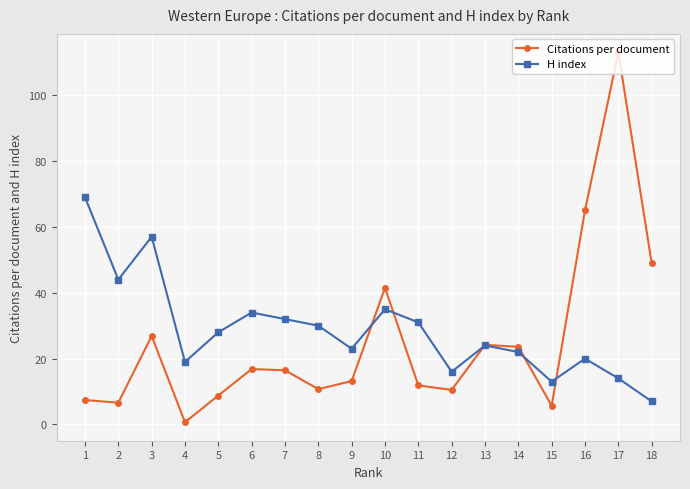

How many values in the Citations per document series are below 16?

9